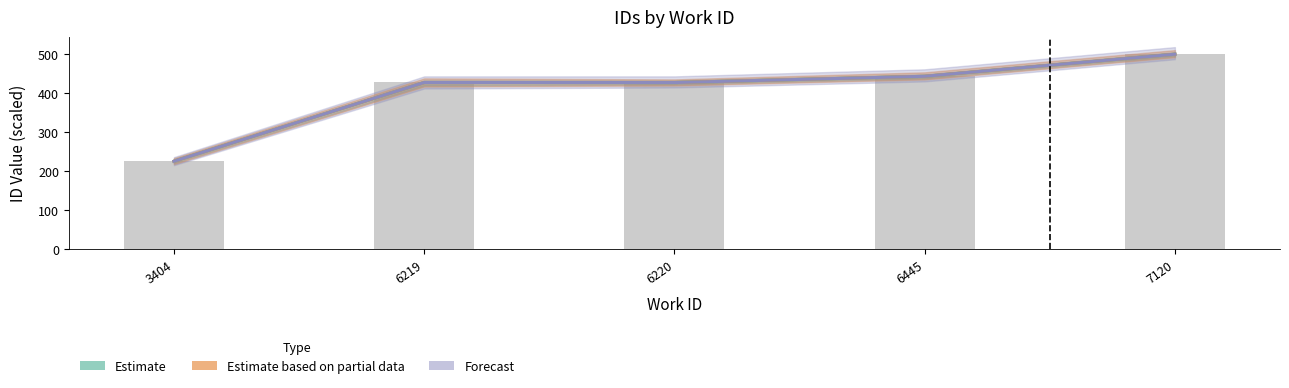

Reading right to left, transcribe all the data shown in this chart.

Estimate: 500.0	443.2	427.2	427.4	225.2
Estimate based on partial data: 500.0	443.3	427.2	427.4	225.2
Forecast: 500.0	443.3	427.2	427.4	225.2